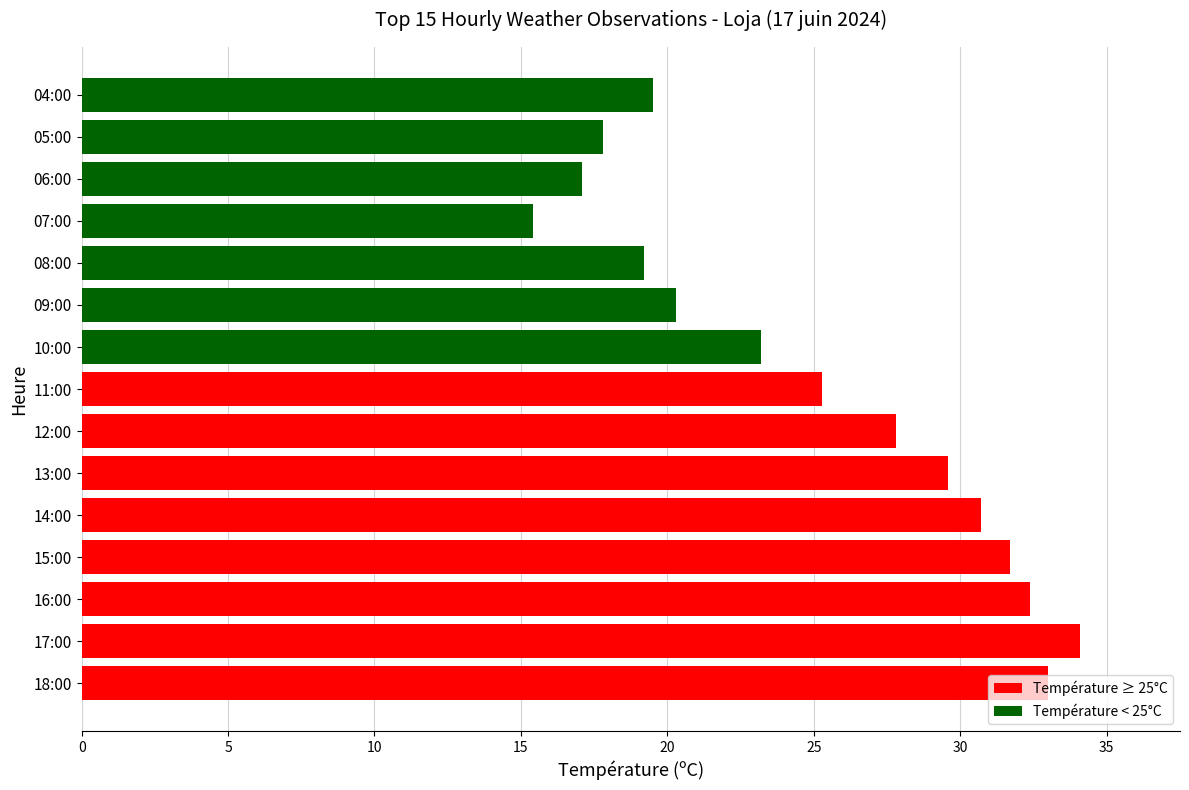

Is it true that the value at 04:00 is 19.5?

True